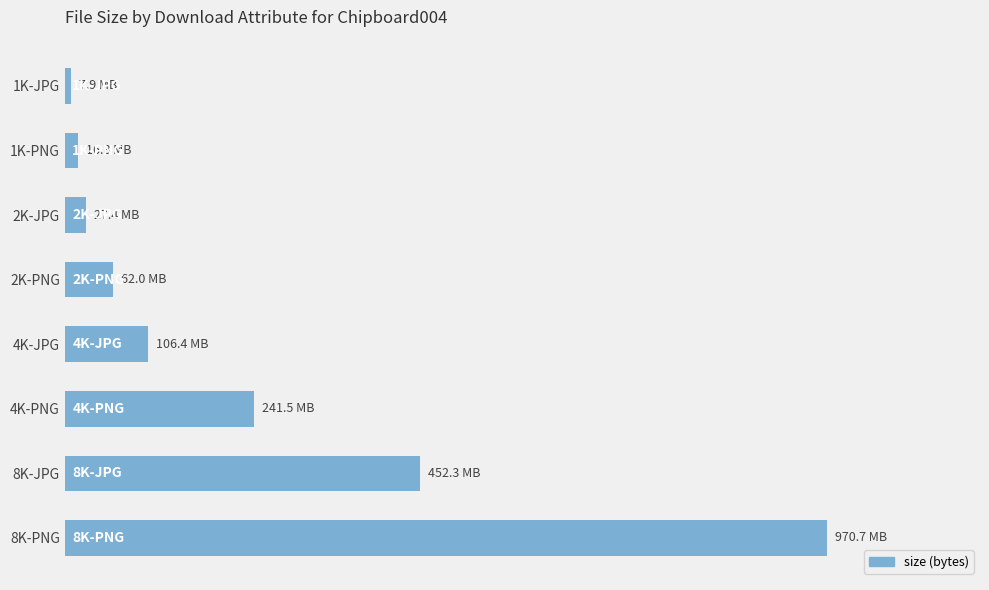

Are the bars horizontal?

Yes